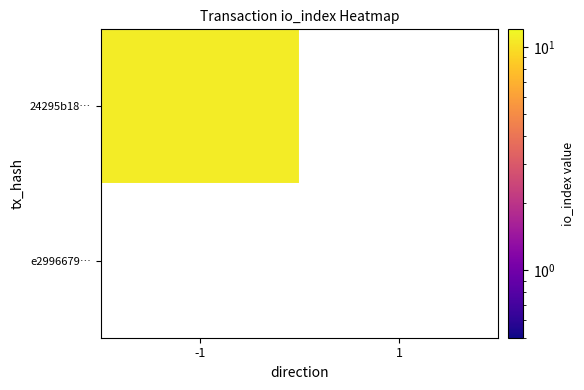

What is the difference between the 24295b18a92f82933172d97f80a3892c58166b6 values at io_index and direction?

12